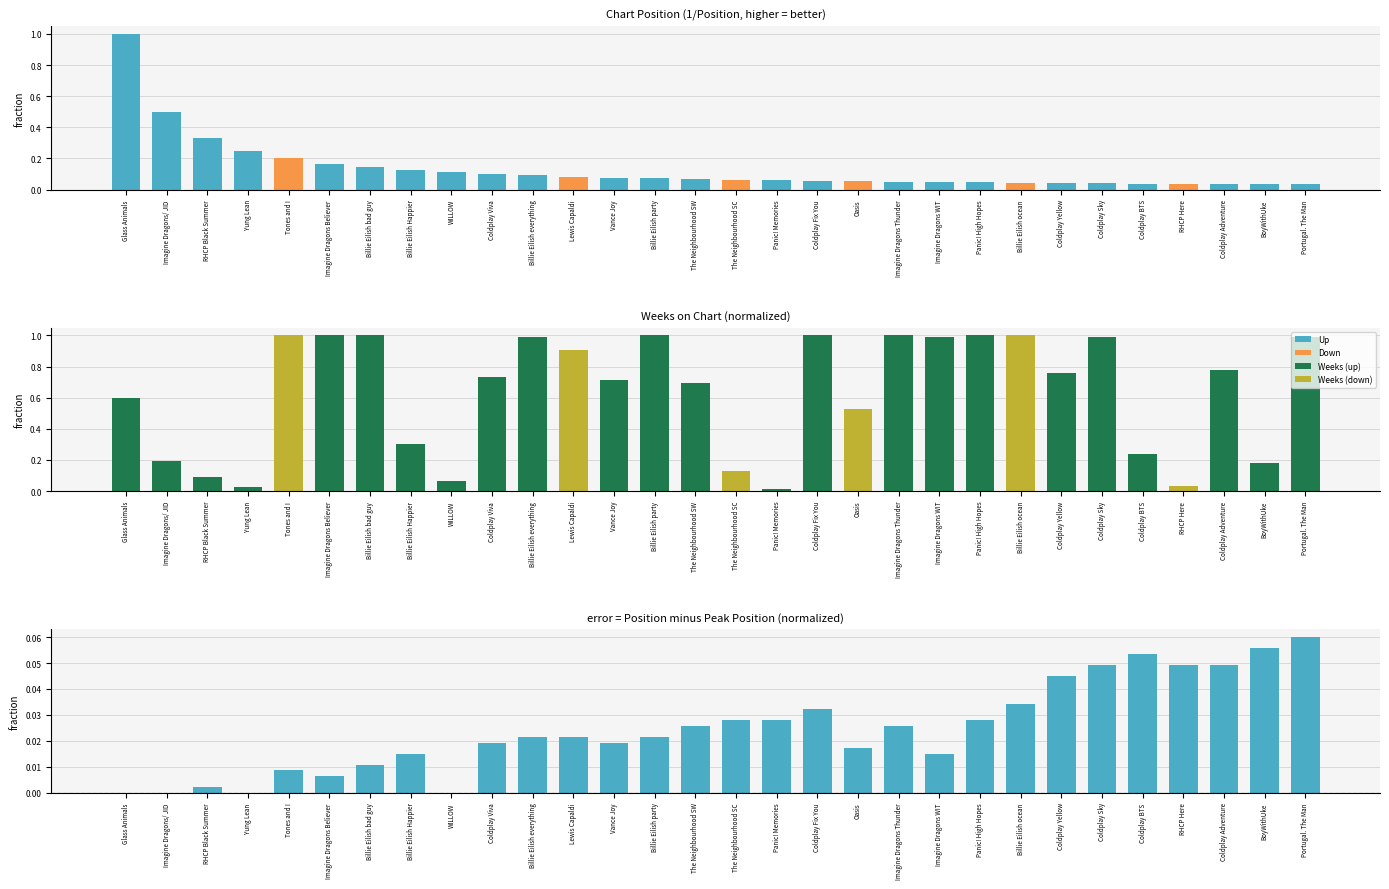

Between Billie Eilish Happier and Coldplay Fix You, which series saw the biggest shift?

Weeks on Chart (normalized)